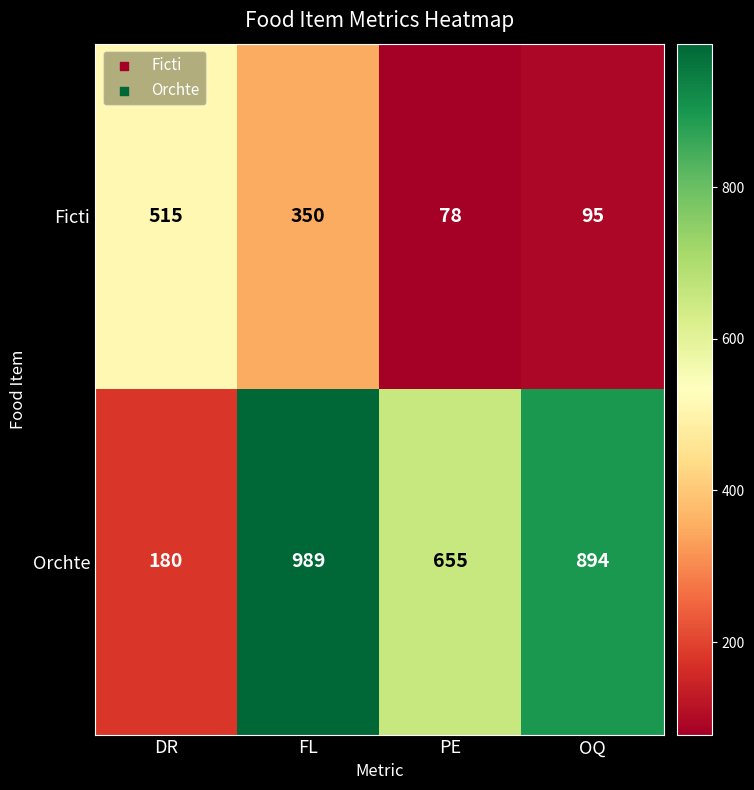

The Ficti series shows 515 at DR. True or false?

True